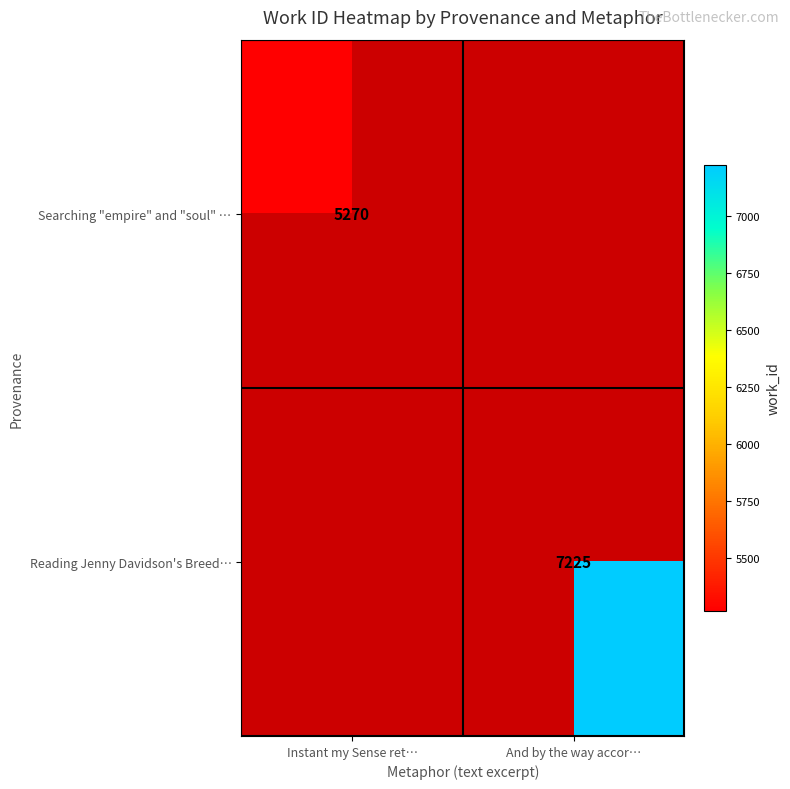

True or false: Reading Jenny Davidson's Breed… has a value of 3491 at And by the way accor….

False